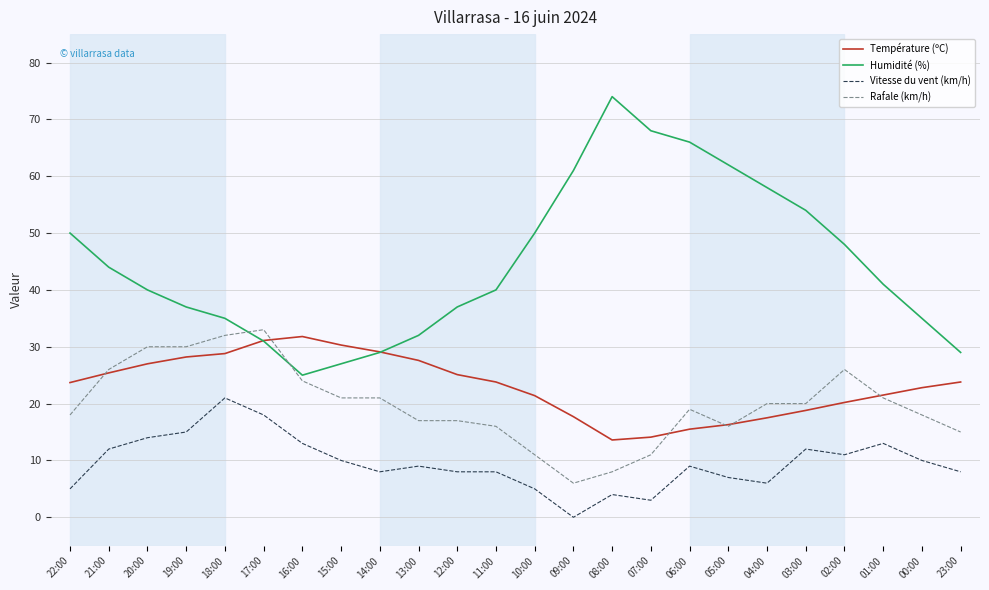

True or false: Vitesse du vent (km/h) and Rafale (km/h) intersect in this chart.

False